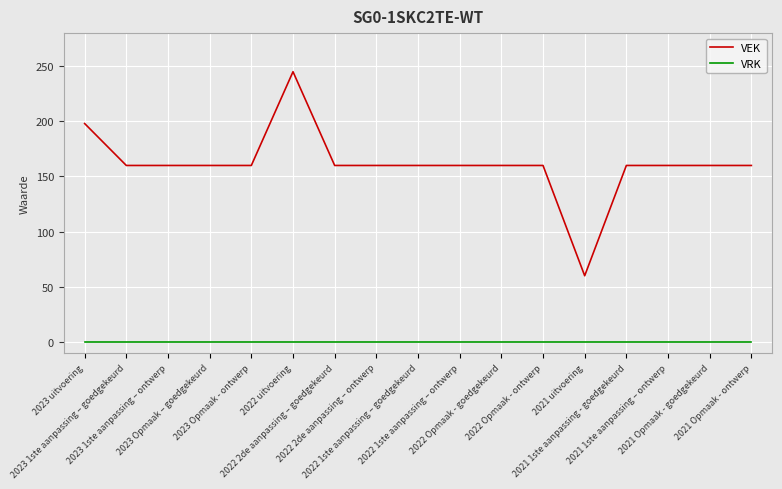

Count the number of categories in the chart.

17